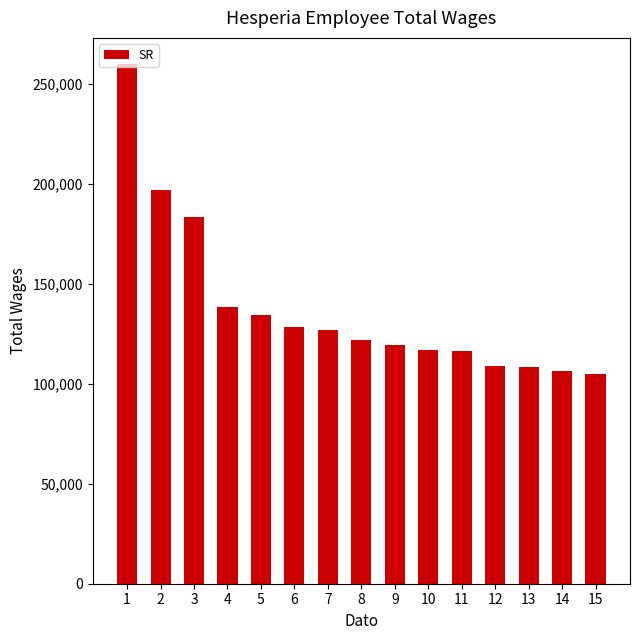

Does the chart contain any negative values?

No